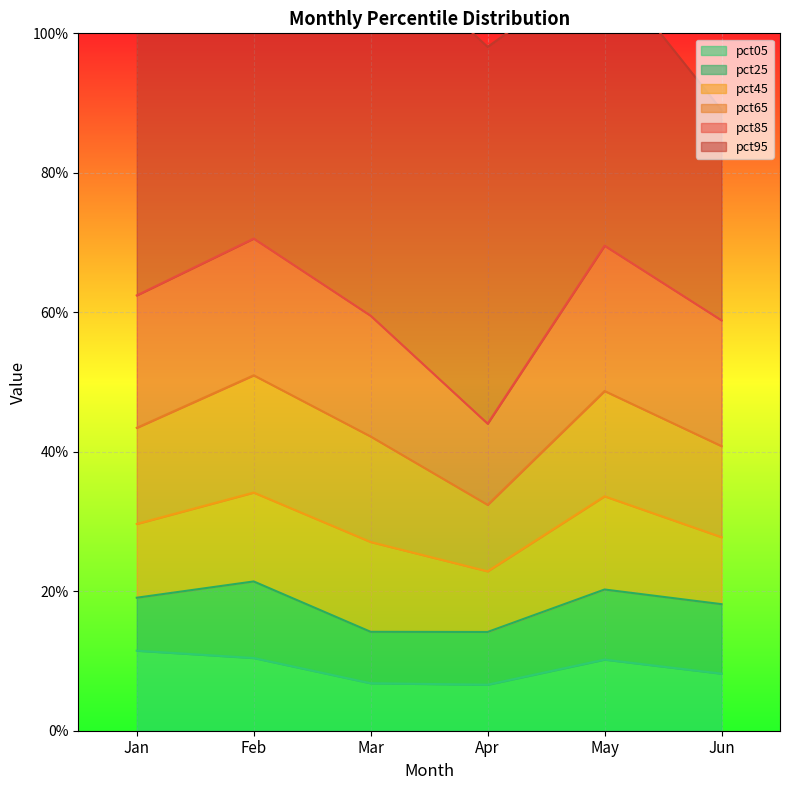

What is the total value across all series at May?

1.1